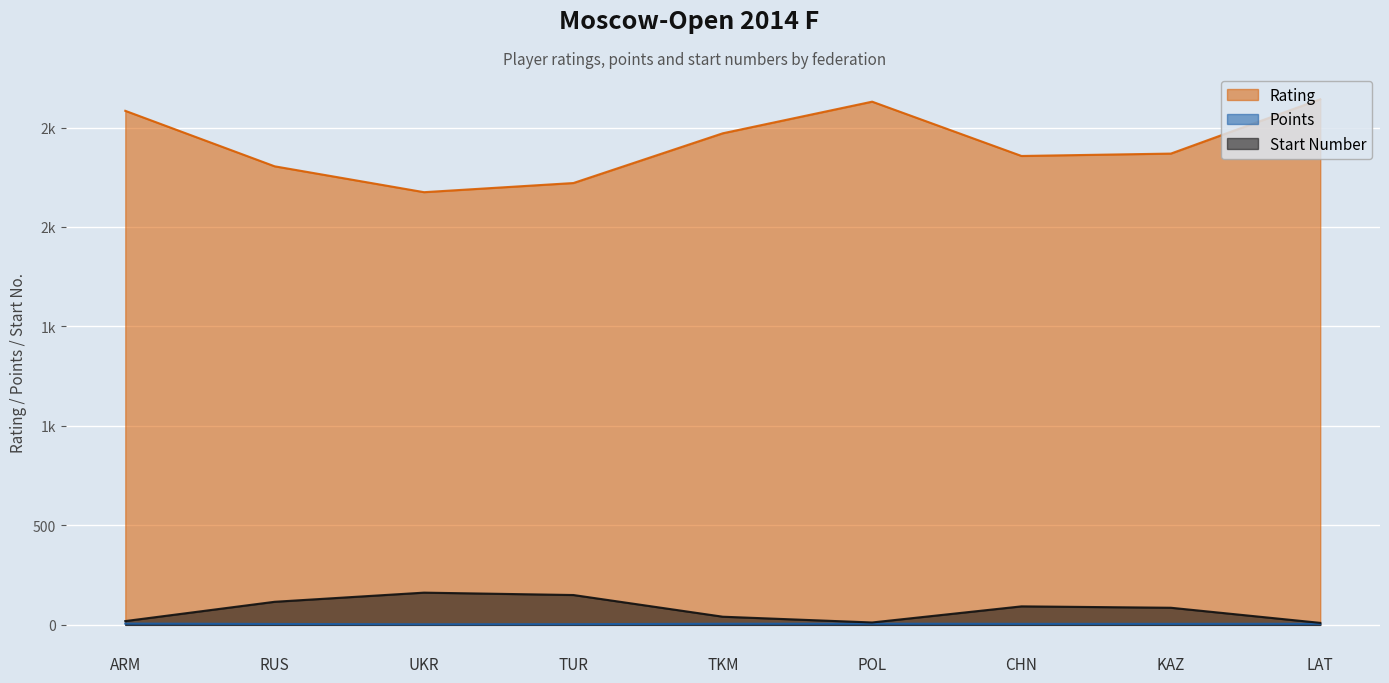

What is the minimum value shown in the chart?

3.0